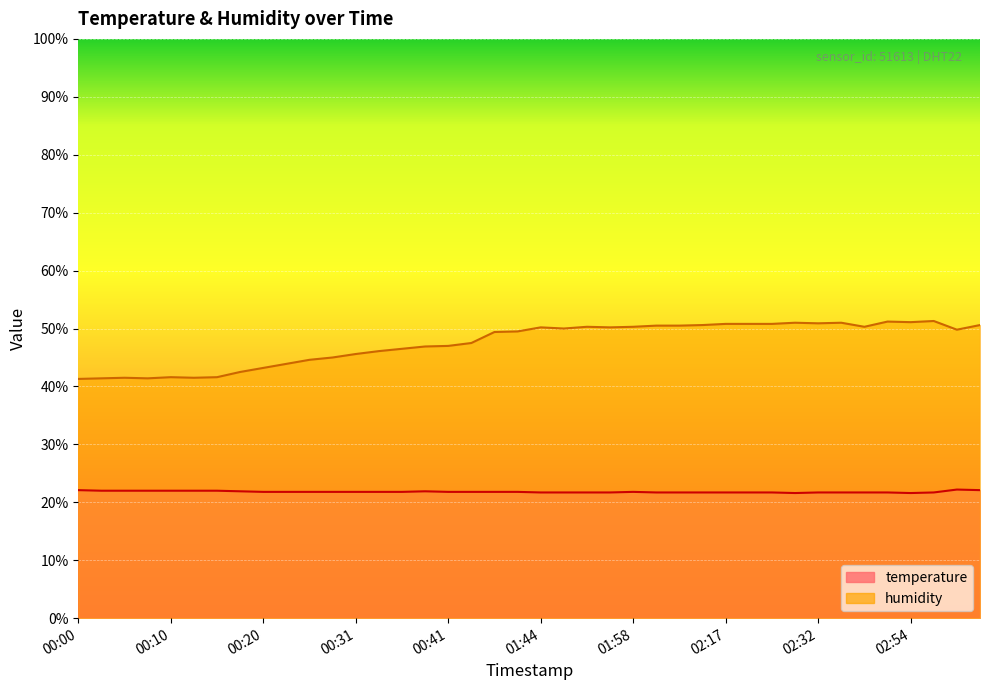

What is the smallest value displayed?

21.6